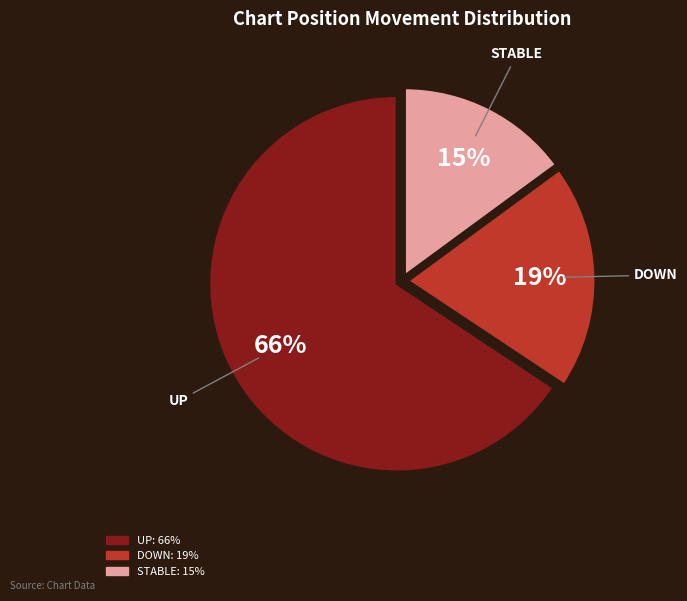

To the nearest percent, what is the difference between the largest and smallest slice percentages?

51%